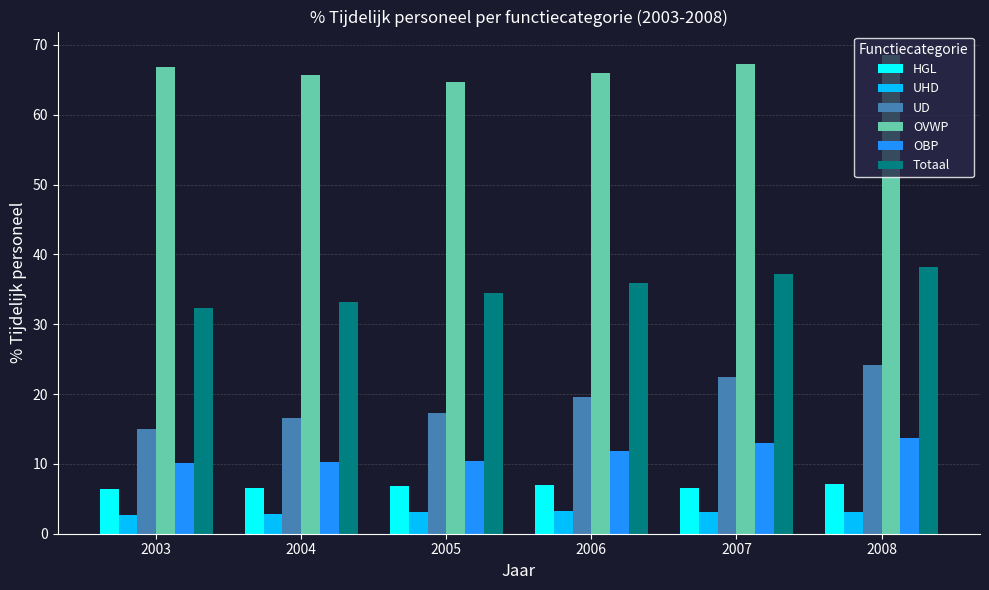

At which category is the sum across all series the highest?

2008